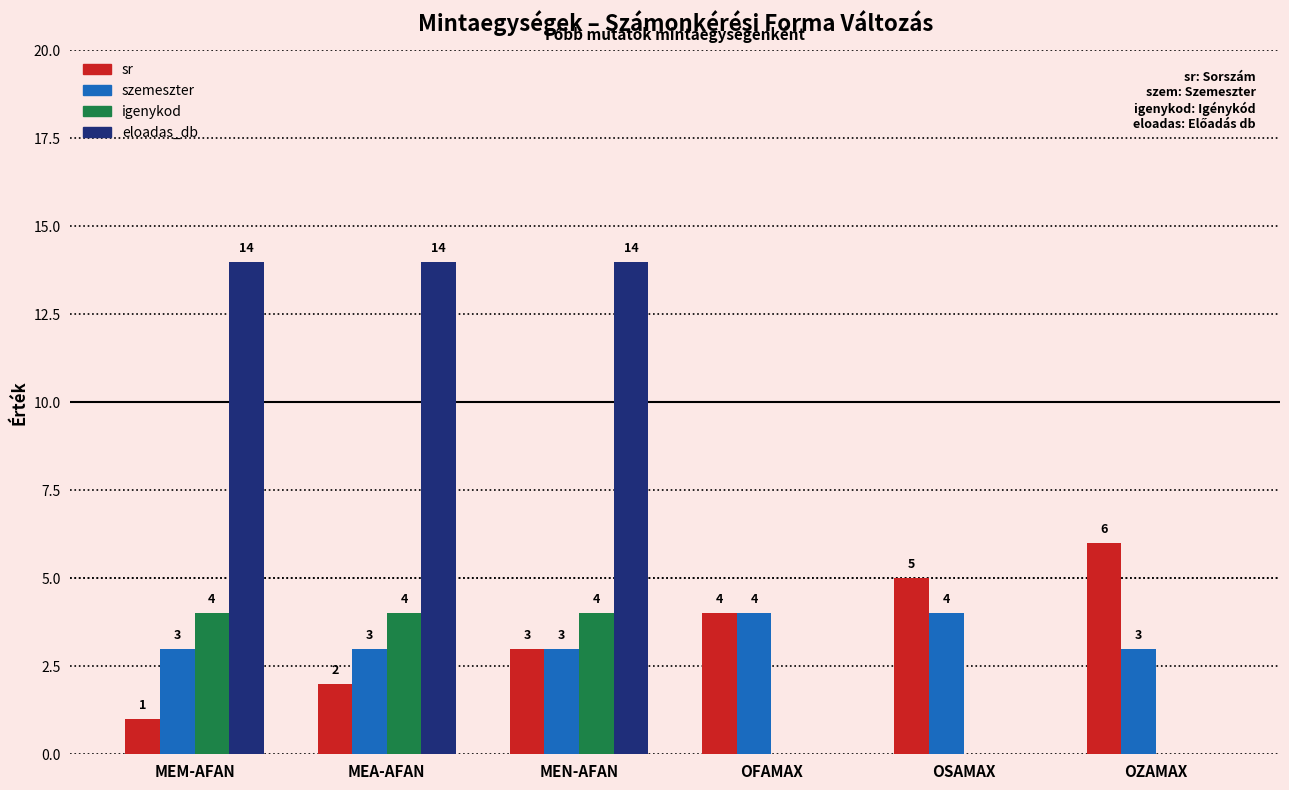

What is the maximum value for eloadas_db?

14